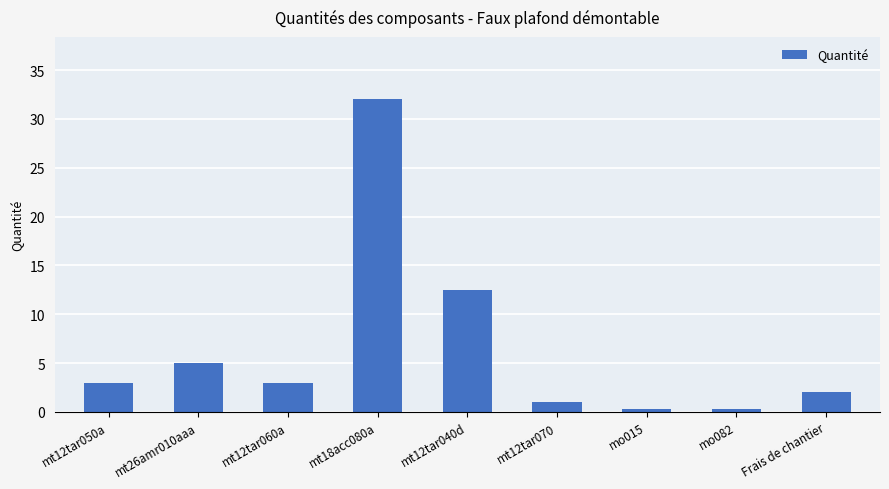

What is the label of the 4th bar from the right?

mt12tar070